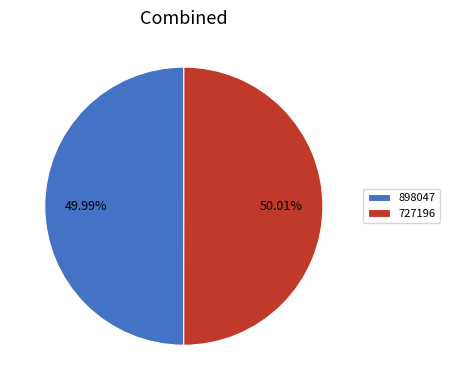

Approximately how many times larger is the value at 898047 compared to 727196?

1.0